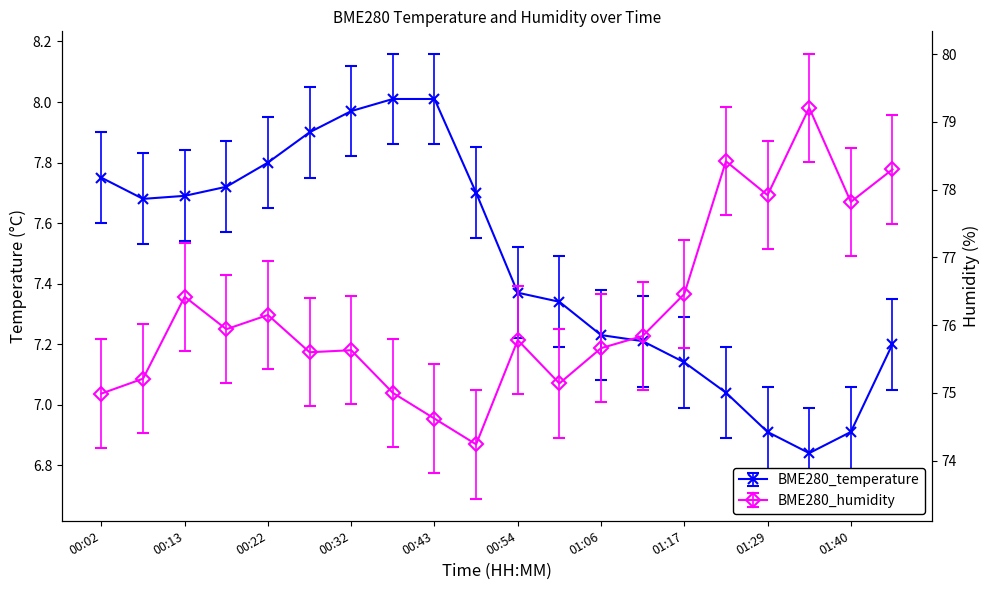

Reading left to right, transcribe all the data shown in this chart.

BME280_temperature: 7.8	7.7	7.7	7.7	7.8	7.9	8.0	8.0	8.0	7.7	7.4	7.3	7.2	7.2	7.1	7.0	6.9	6.8	6.9	7.2
BME280_humidity: 75.0	75.2	76.4	75.9	76.2	75.6	75.6	75.0	74.6	74.2	75.8	75.1	75.7	75.8	76.5	78.4	77.9	79.2	77.8	78.3